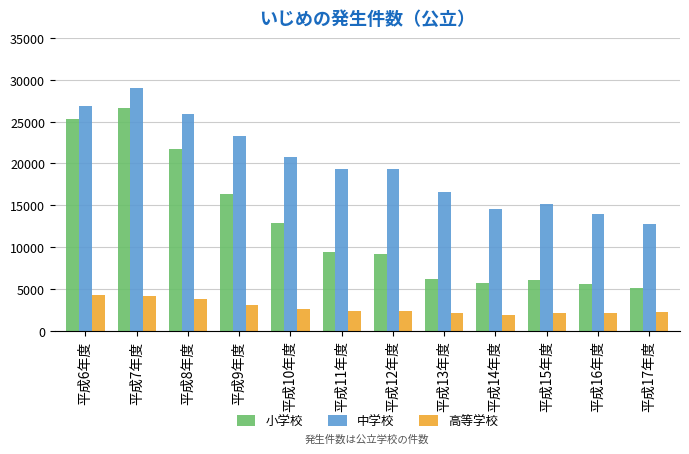

What are all the series names shown in the legend?

小学校, 中学校, 高等学校